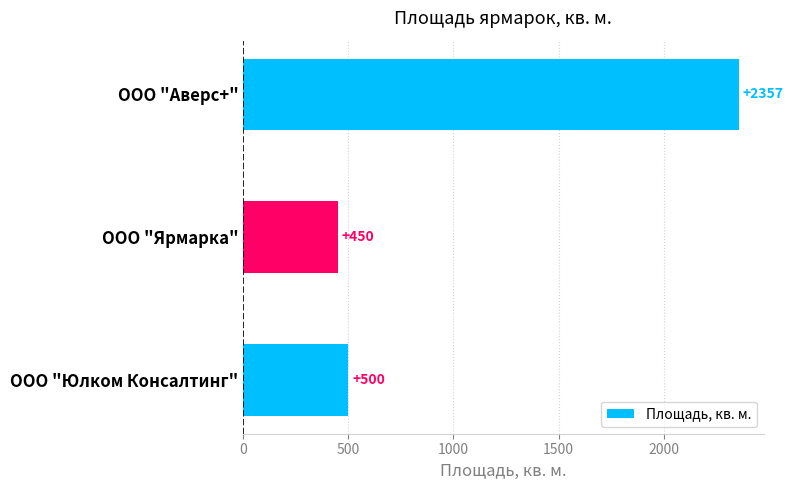

What is the sum of all values?

3307